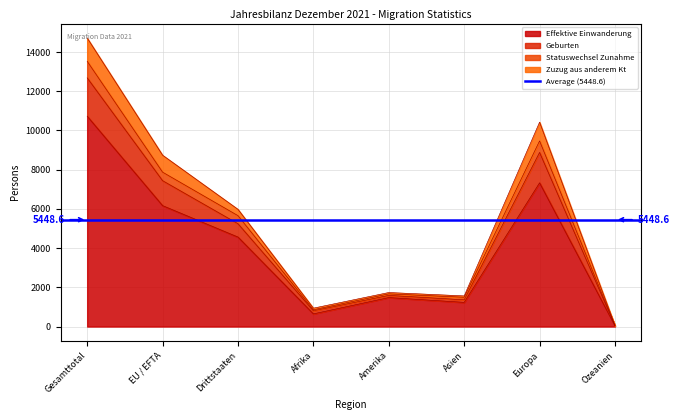

Where does the Effektive Einwanderung series first go above 5655?

Gesamttotal